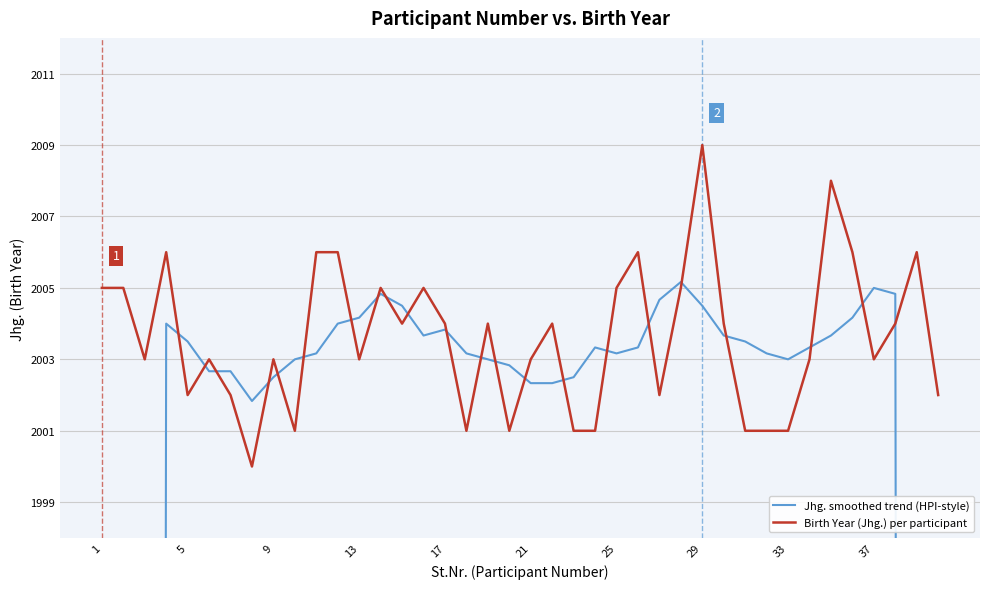

What is the minimum value for Birth Year (Jhg.) per participant?

2000